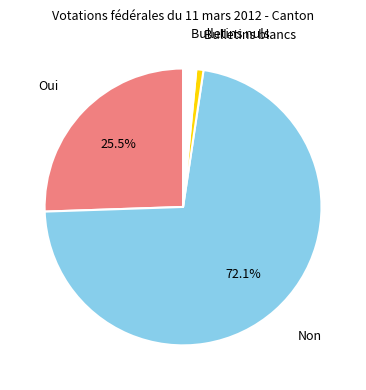

How much of the chart is everything except Oui?

74.5%